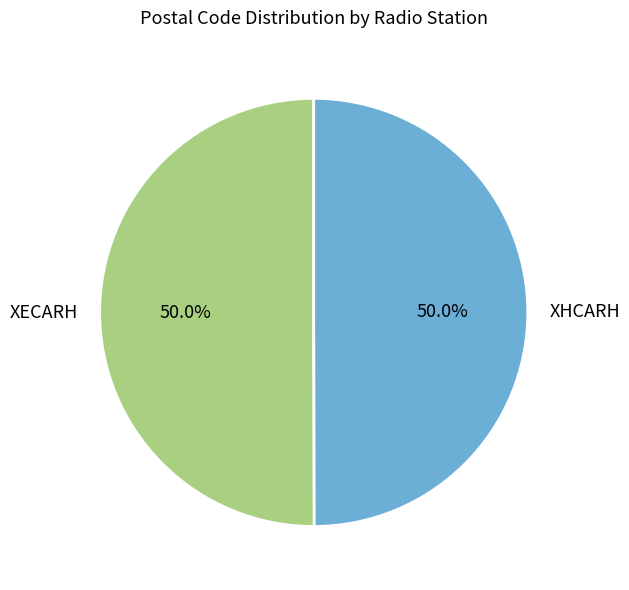

What is the ratio of the value at XECARH to the value at XHCARH?

1.0